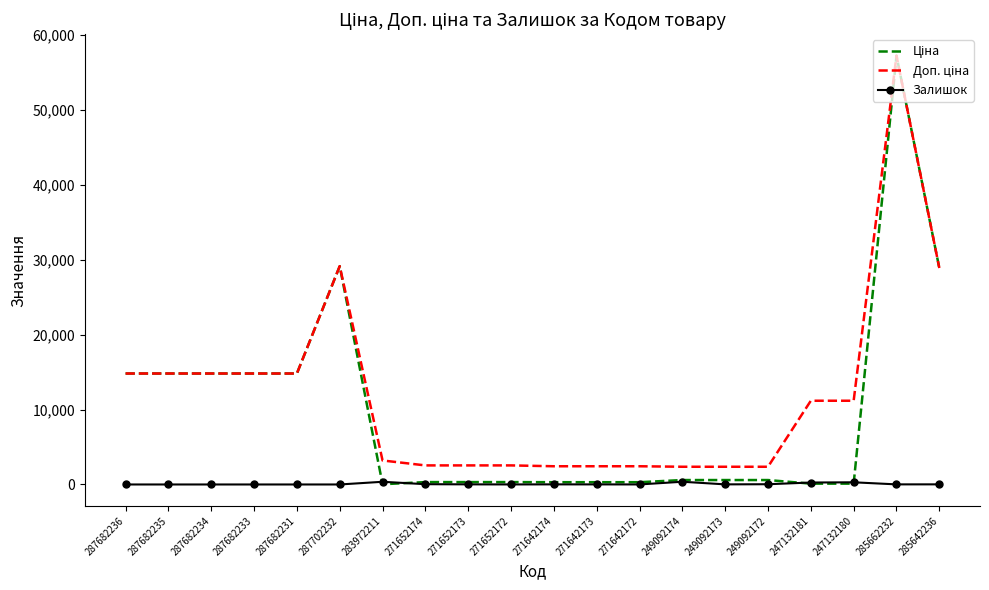

Which label corresponds to the largest value in the chart?

285662232